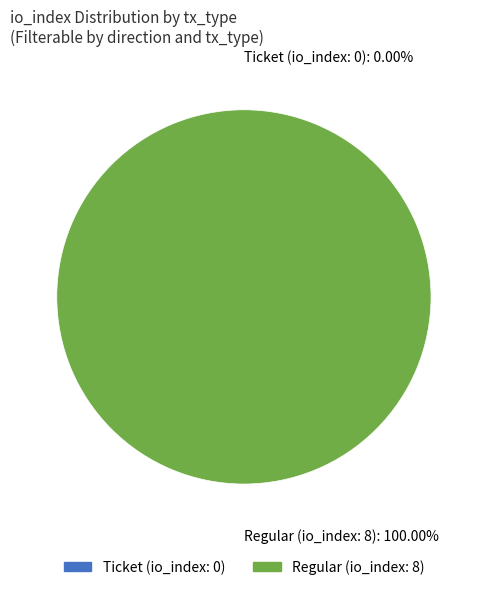

Do Ticket (io_index: 0) and Regular (io_index: 8) together represent more than half of the pie?

Yes